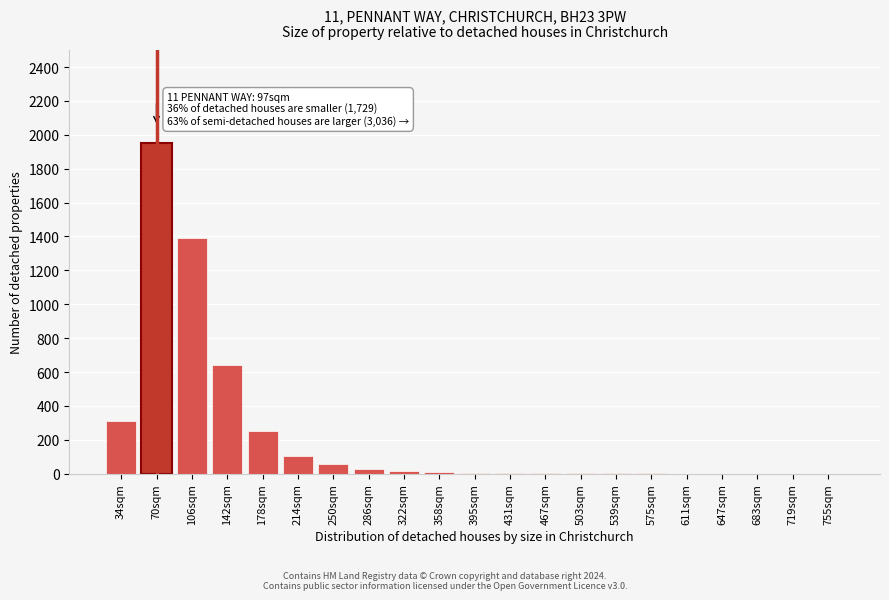

Is it true that the value at 214sqm is 185?

False